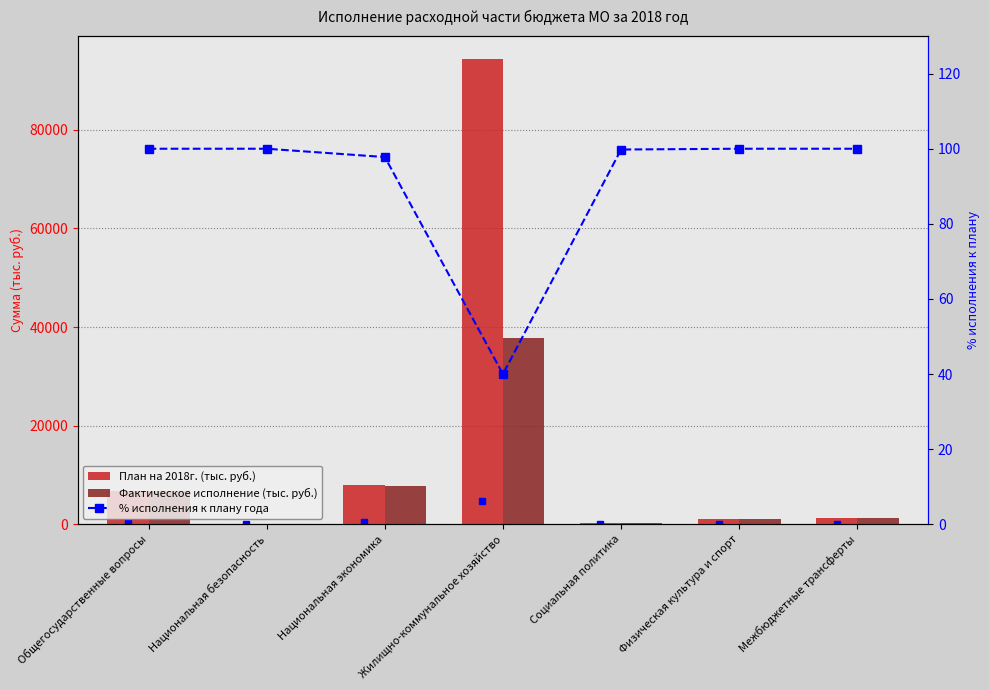

Does the chart contain stacked bars?

No